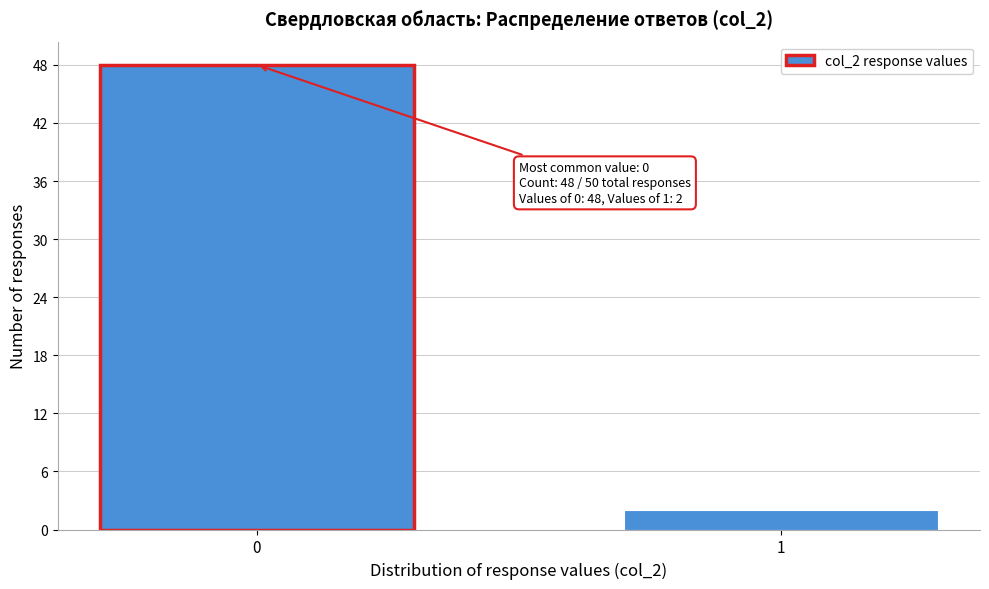

Reading left to right, transcribe all the data shown in this chart.

0=48	1=2